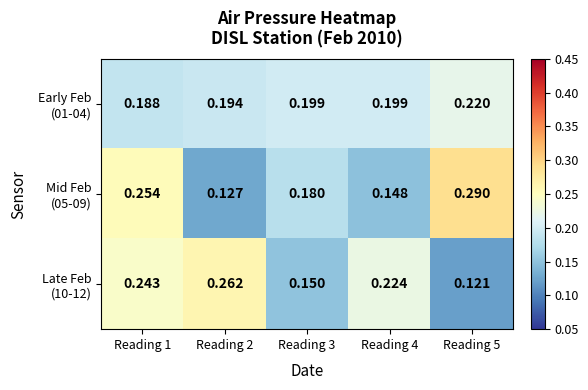

How many distinct data groups are displayed?

3